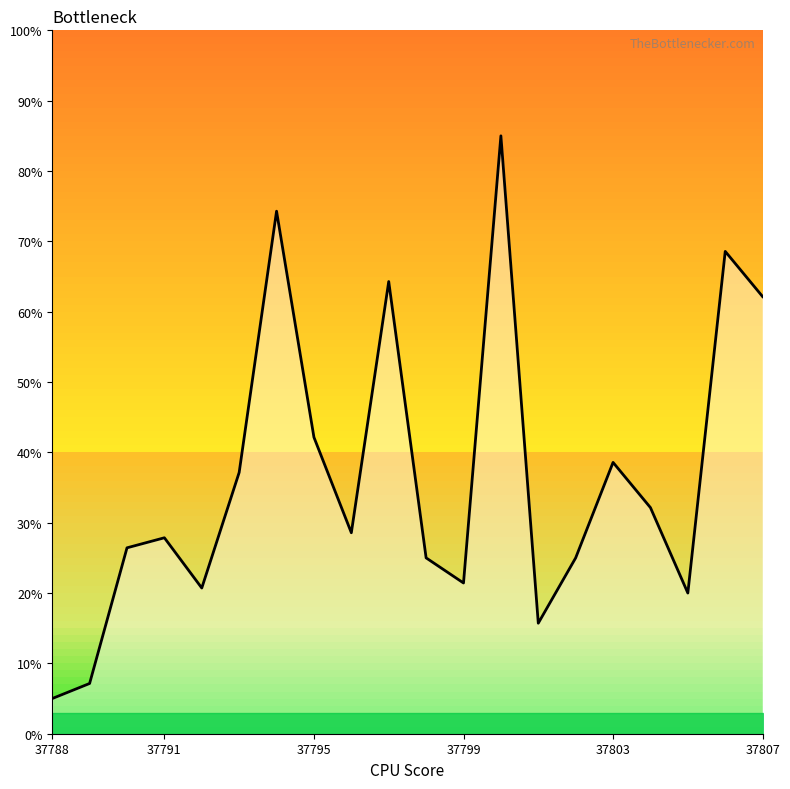

The chart shows a value of 34.7 at 10. True or false?

False